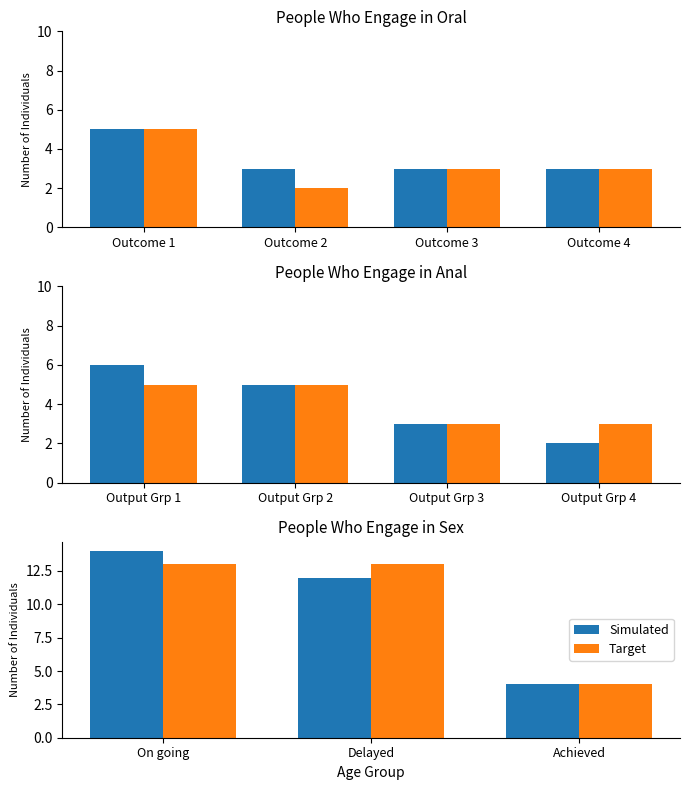

Count the number of categories in the chart.

3